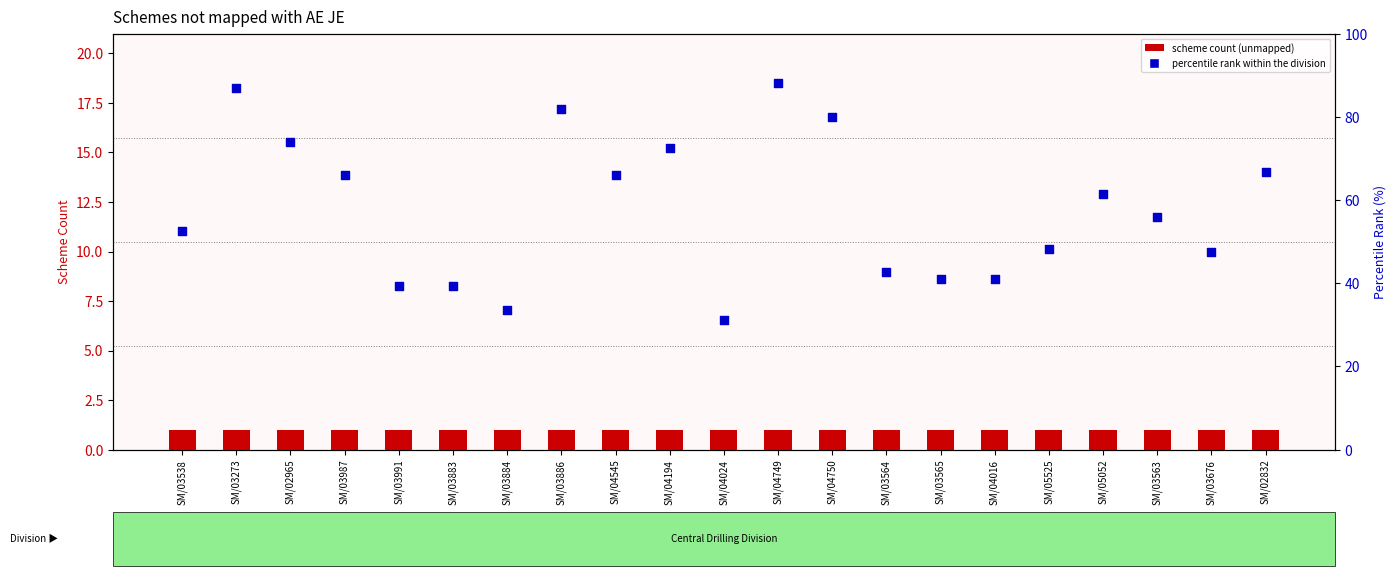

At how many categories does at least one series exceed 68?

6